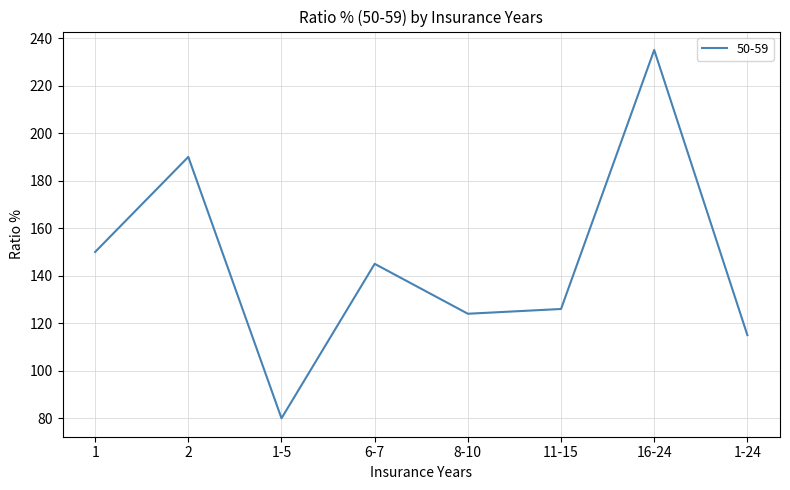

Reading right to left, extract all data points from this chart.

115	235	126	124	145	80	190	150